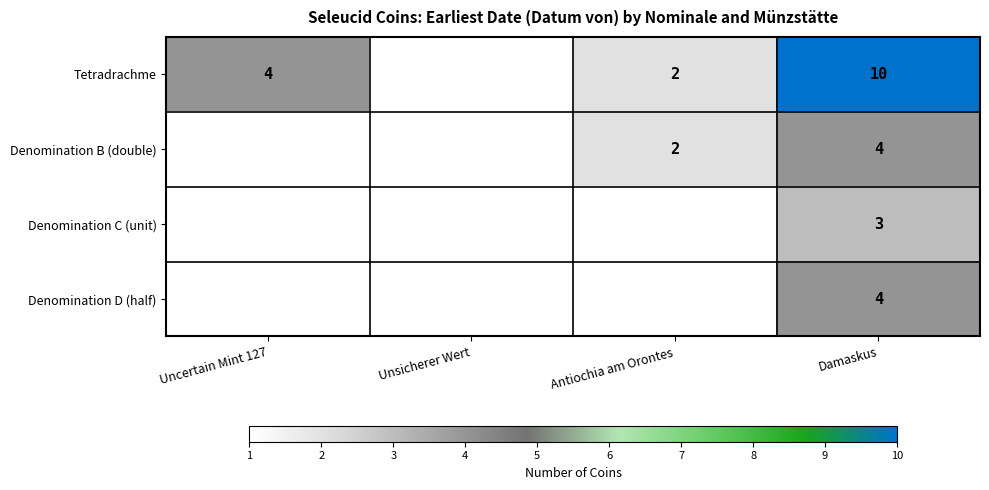

What is the difference between the highest and lowest values at Damaskus?

7